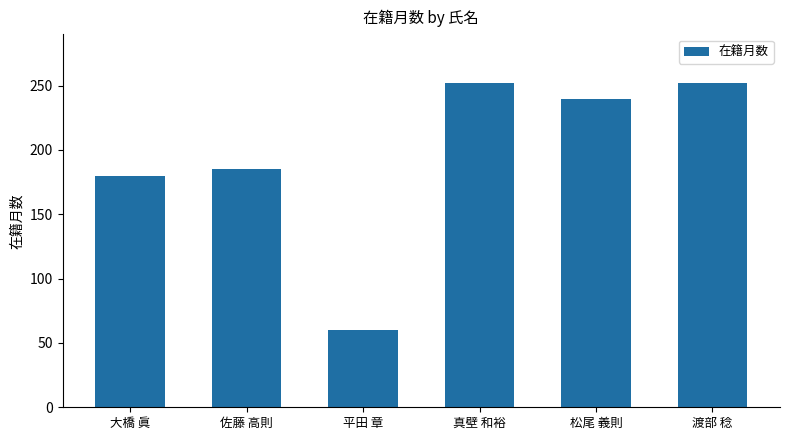

How many data points are less than 240?

3